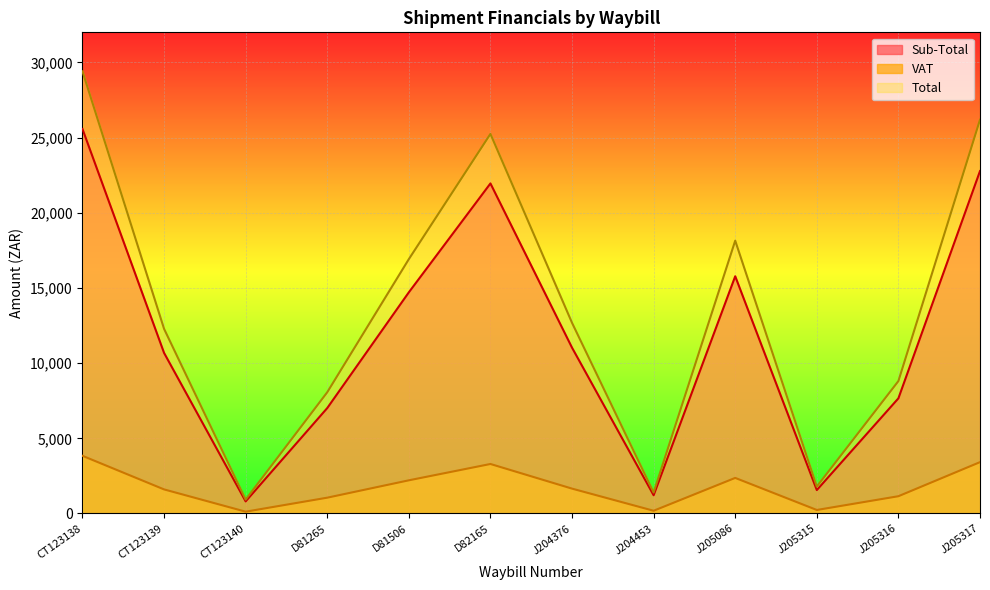

In Total, how many points are lower than both neighbors (excluding endpoints)?

3